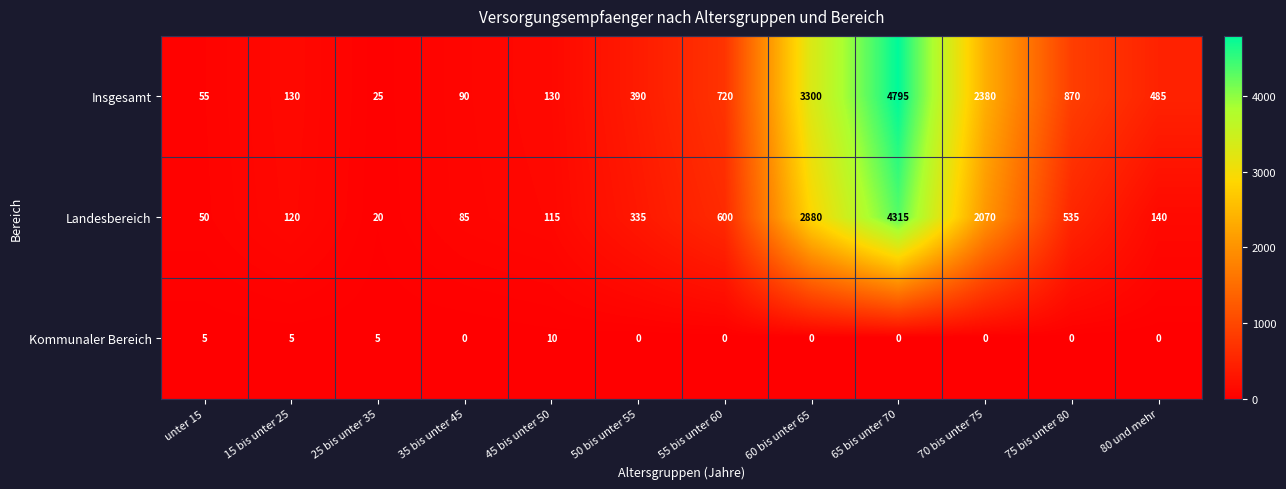

What is the maximum value for Kommunaler Bereich?

10